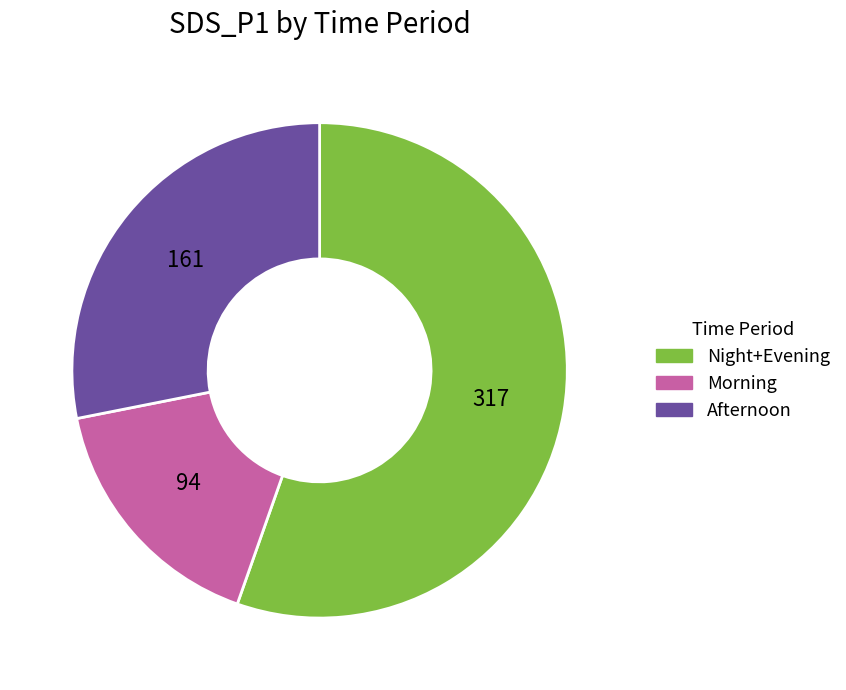

Is there any slice that represents more than half of the pie?

Yes